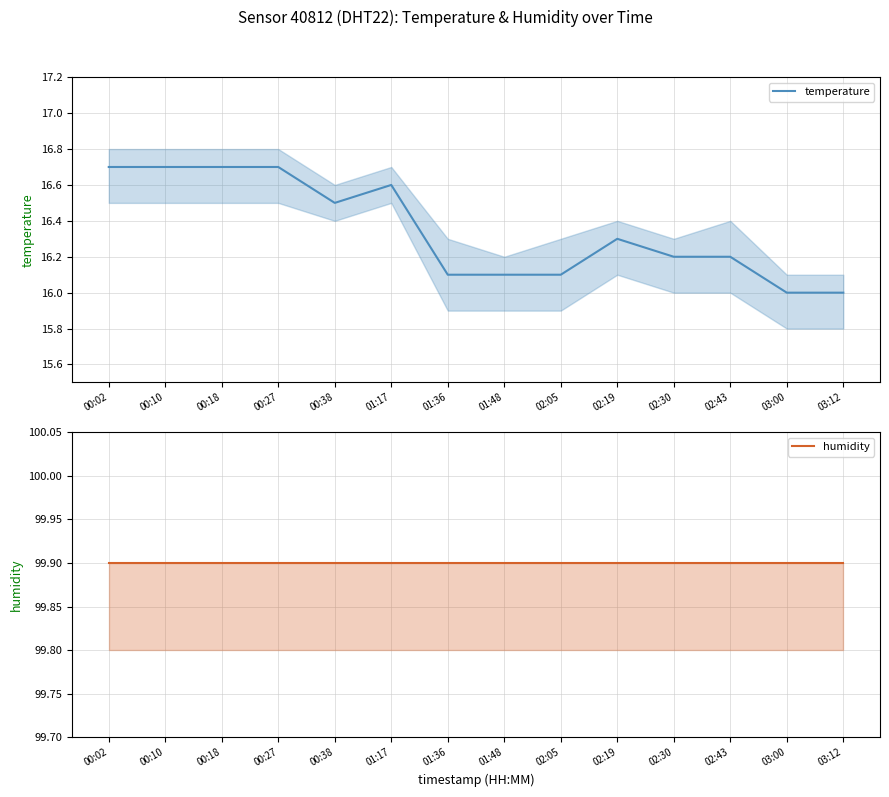

Is the value of humidity at 00:27 greater than the value of temperature at 02:05?

Yes